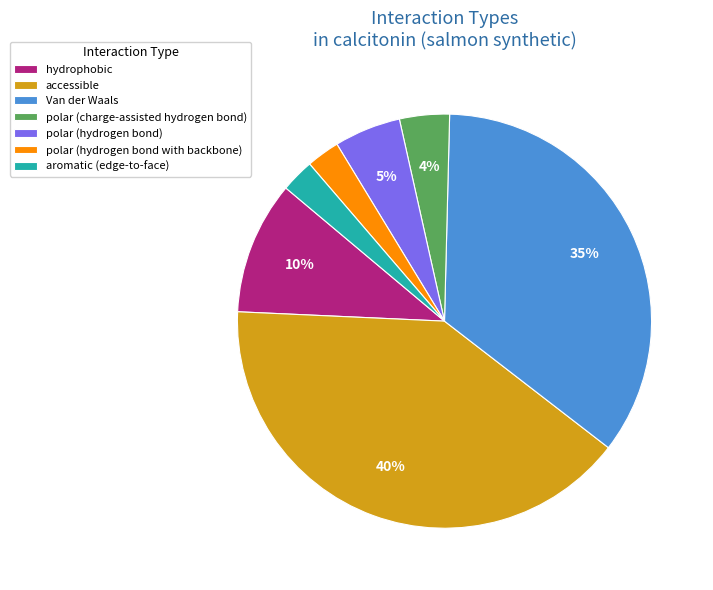

The polar (charge-assisted hydrogen bond) slice represents 4% of the pie. True or false?

True